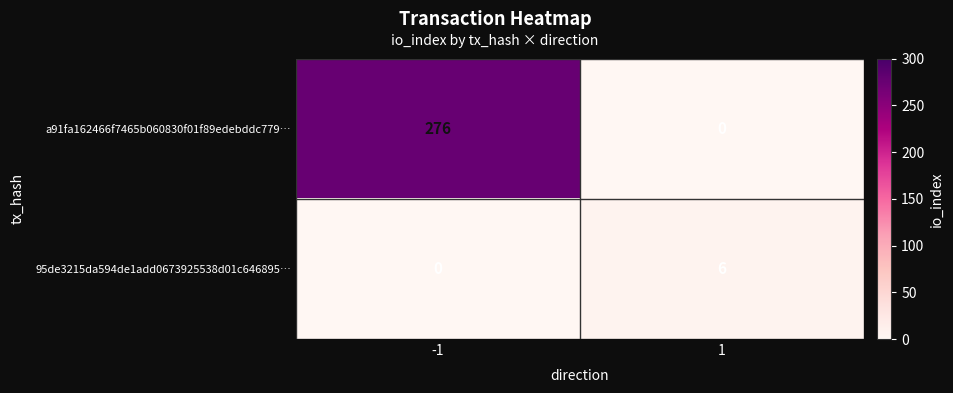

List the series in order of their overall mean, highest first.

a91fa162466f7465b060830f01f89edebddc779…, 95de3215da594de1add0673925538d01c646895…